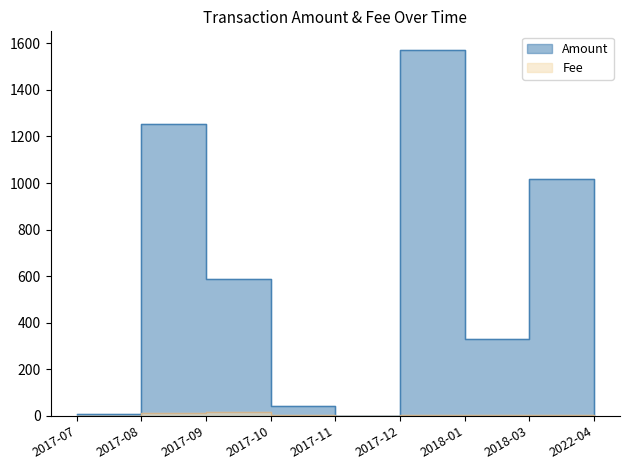

Reading right to left, list all the values displayed in this chart.

Amount: 0.0	1016.0	329.0	1573.0	0.0	41.0	589.0	1254.0	9.0
Fee: 0.1	2.0	2.0	2.0	0.0	2.0	18.0	12.0	1.0